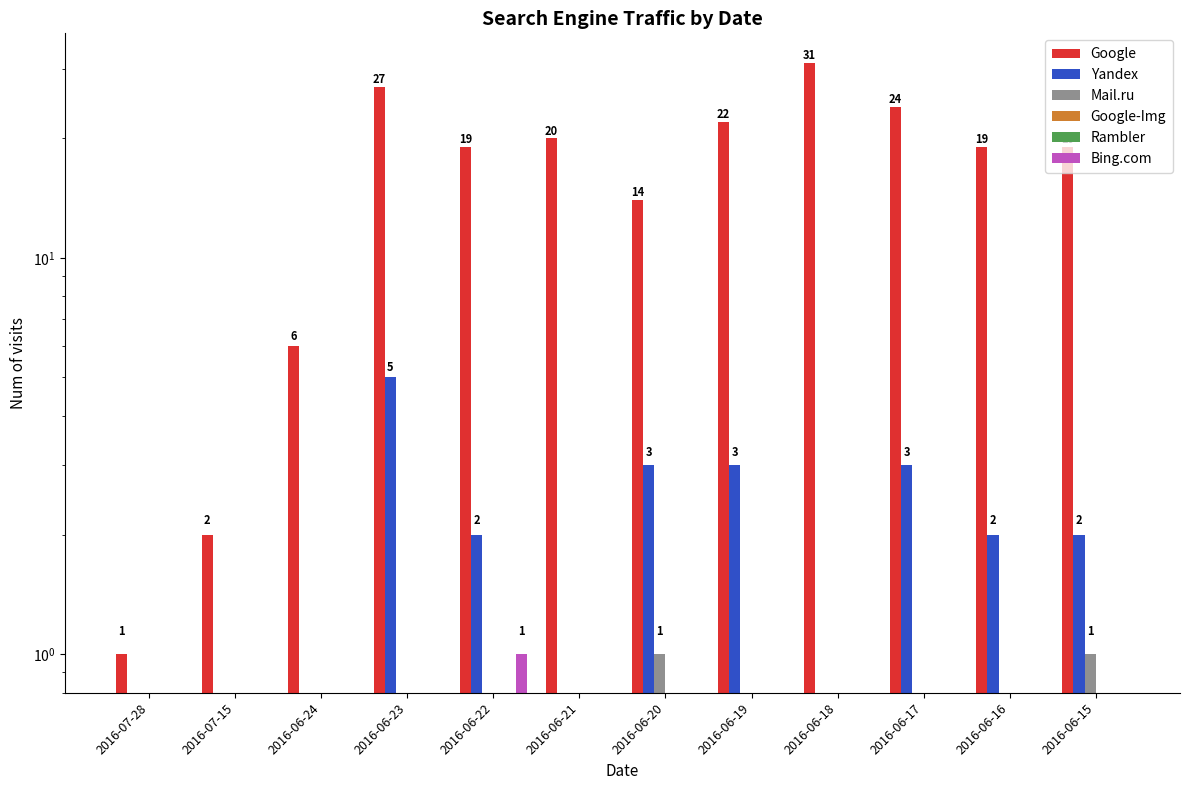

Which series has the widest spread of values?

Google